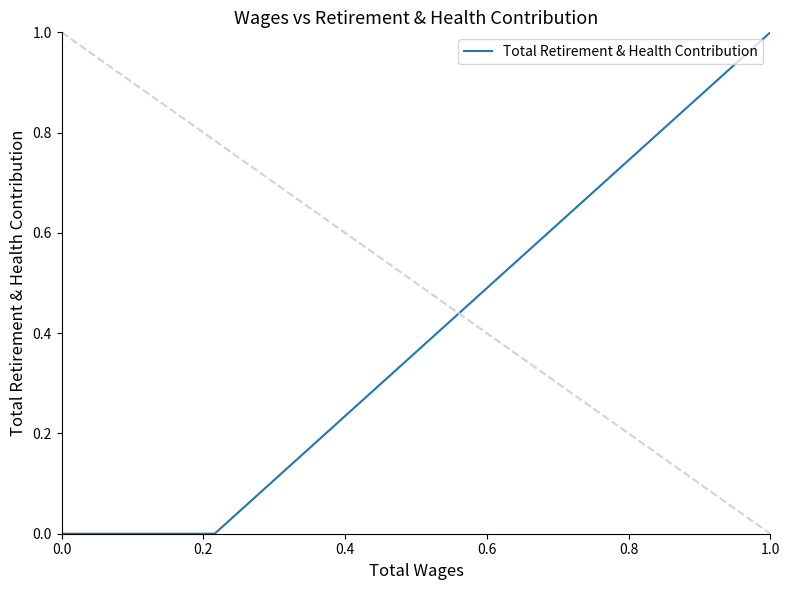

The chart shows a value of 0 at 1.0. True or false?

False